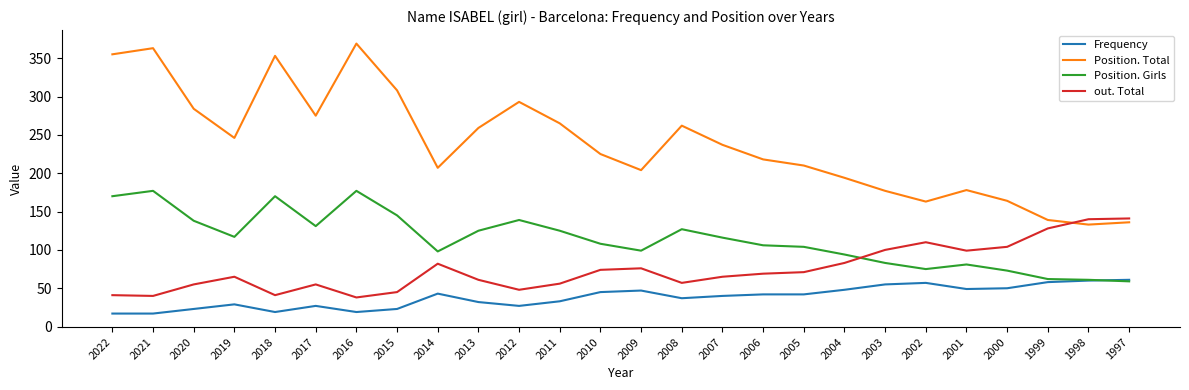

What is the maximum value for Position. Total?

369